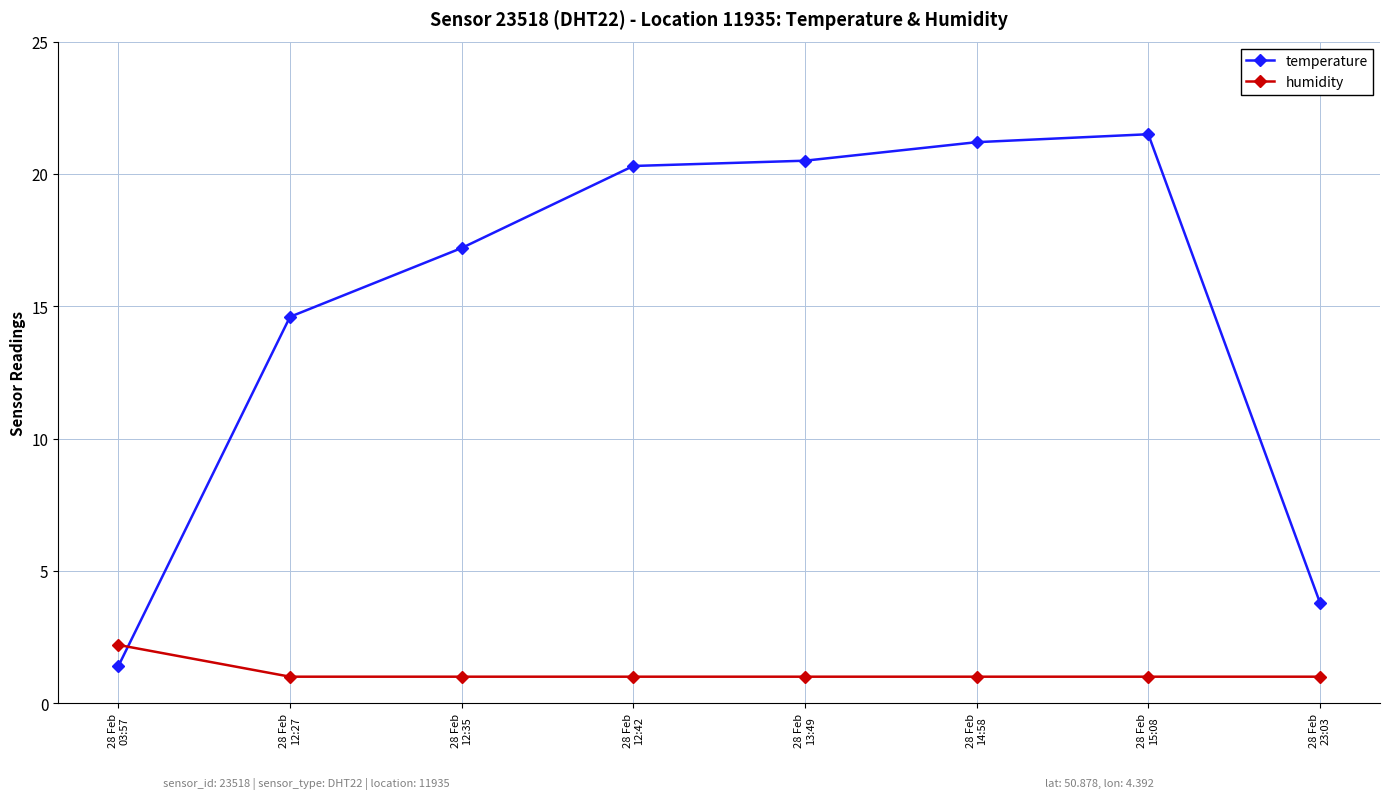

Which series has the widest spread of values?

temperature